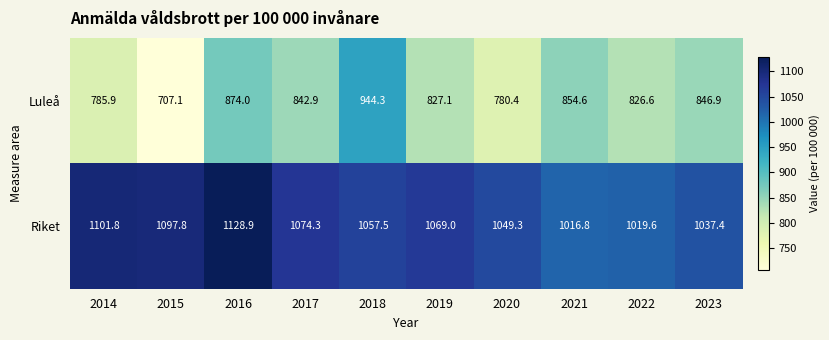

What is the spread (max minus min) of values at 2016?

254.9